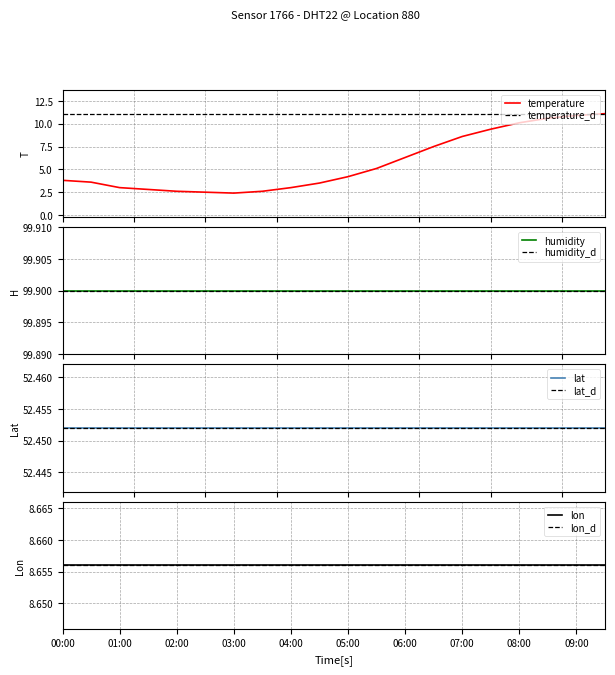

Is the value of lat at 09:30 greater than the value of temperature at 09:00?

Yes